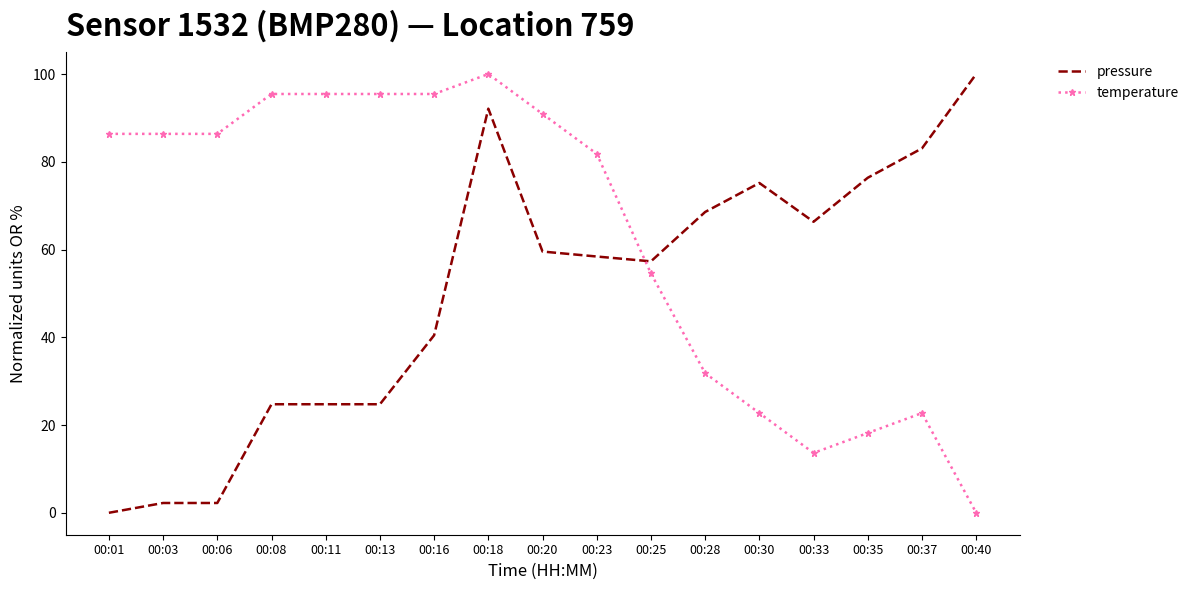

What is the average value of the temperature series?

63.4